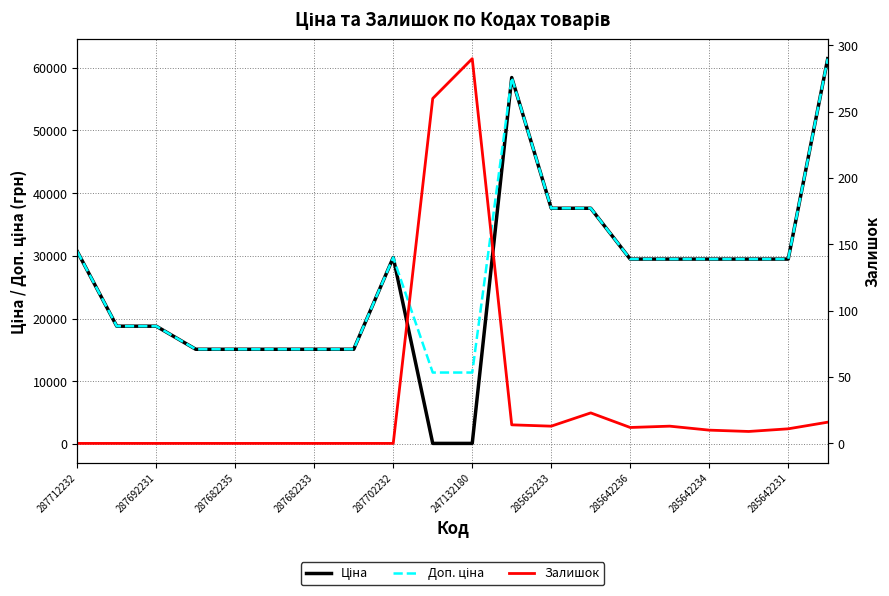

How many interior local peaks does the Залишок series have?

3